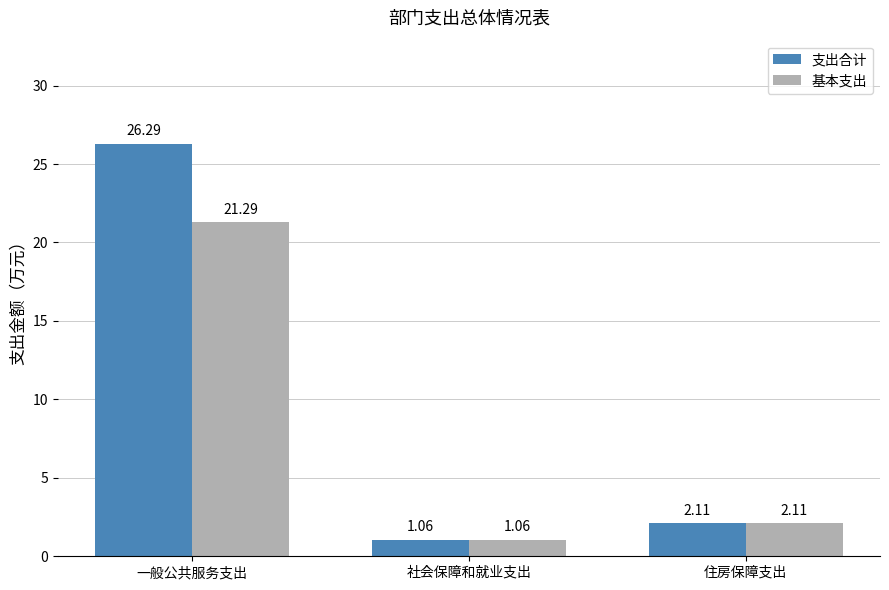

Which series has the widest spread of values?

支出合计